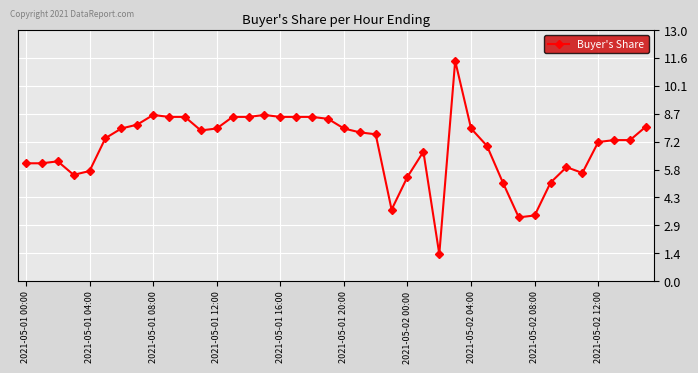

What is the maximum value shown in the chart?

11.4